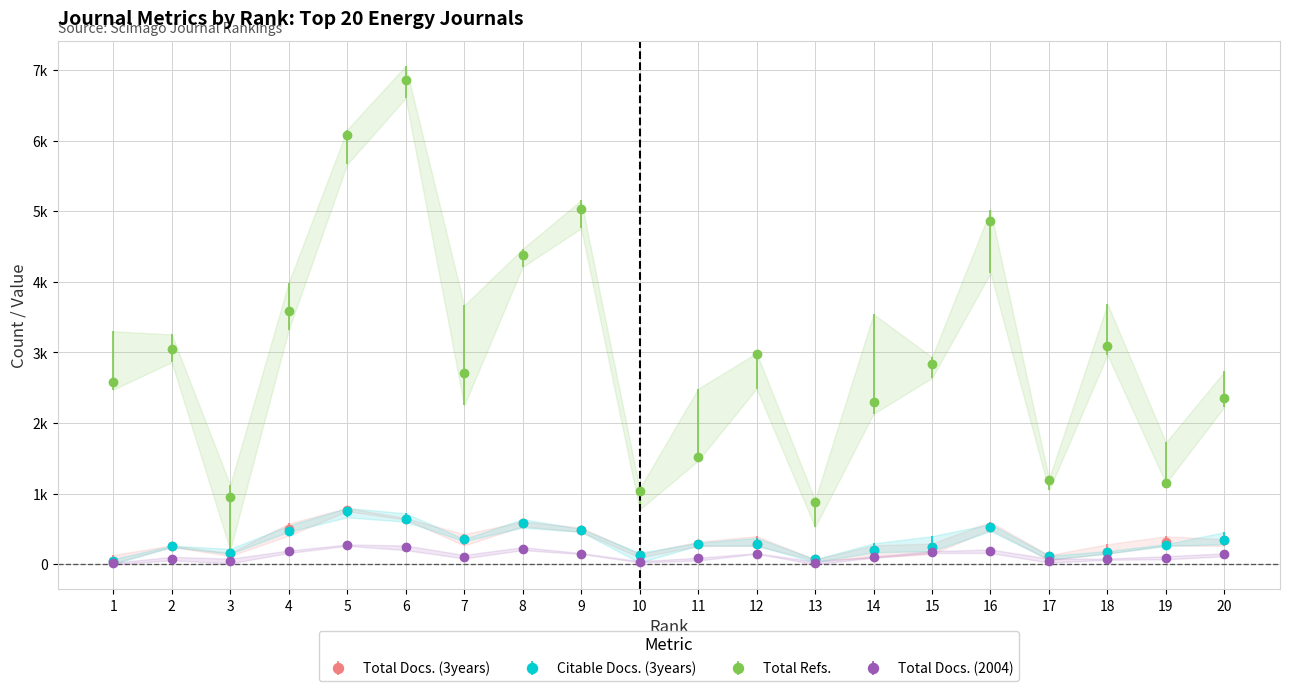

Which series changed the most between 1 and 14?

Total Refs.